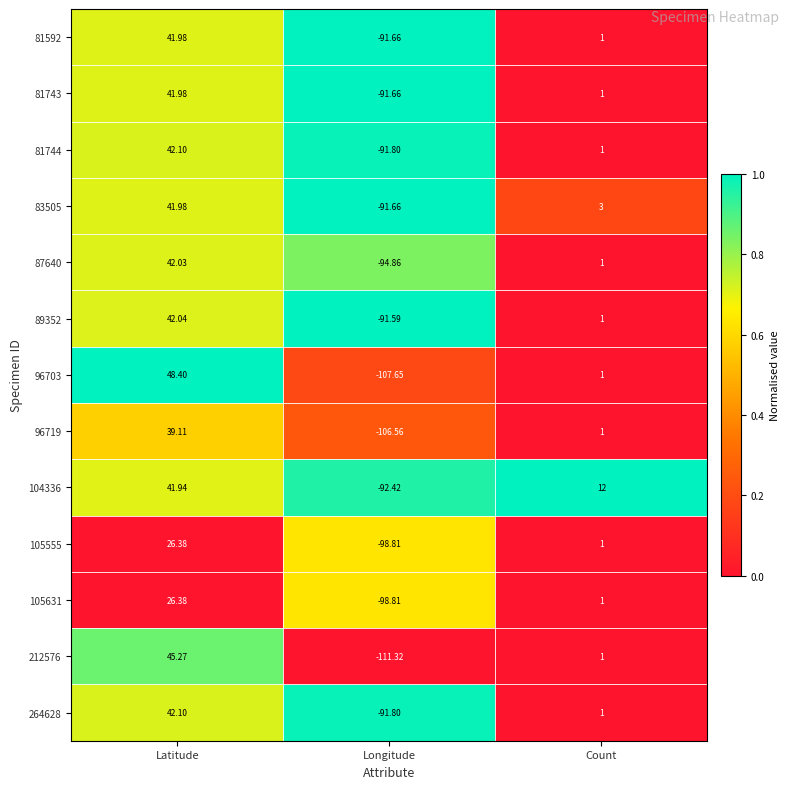

Rank the categories by 89352 value from highest to lowest.

Latitude, Count, Longitude